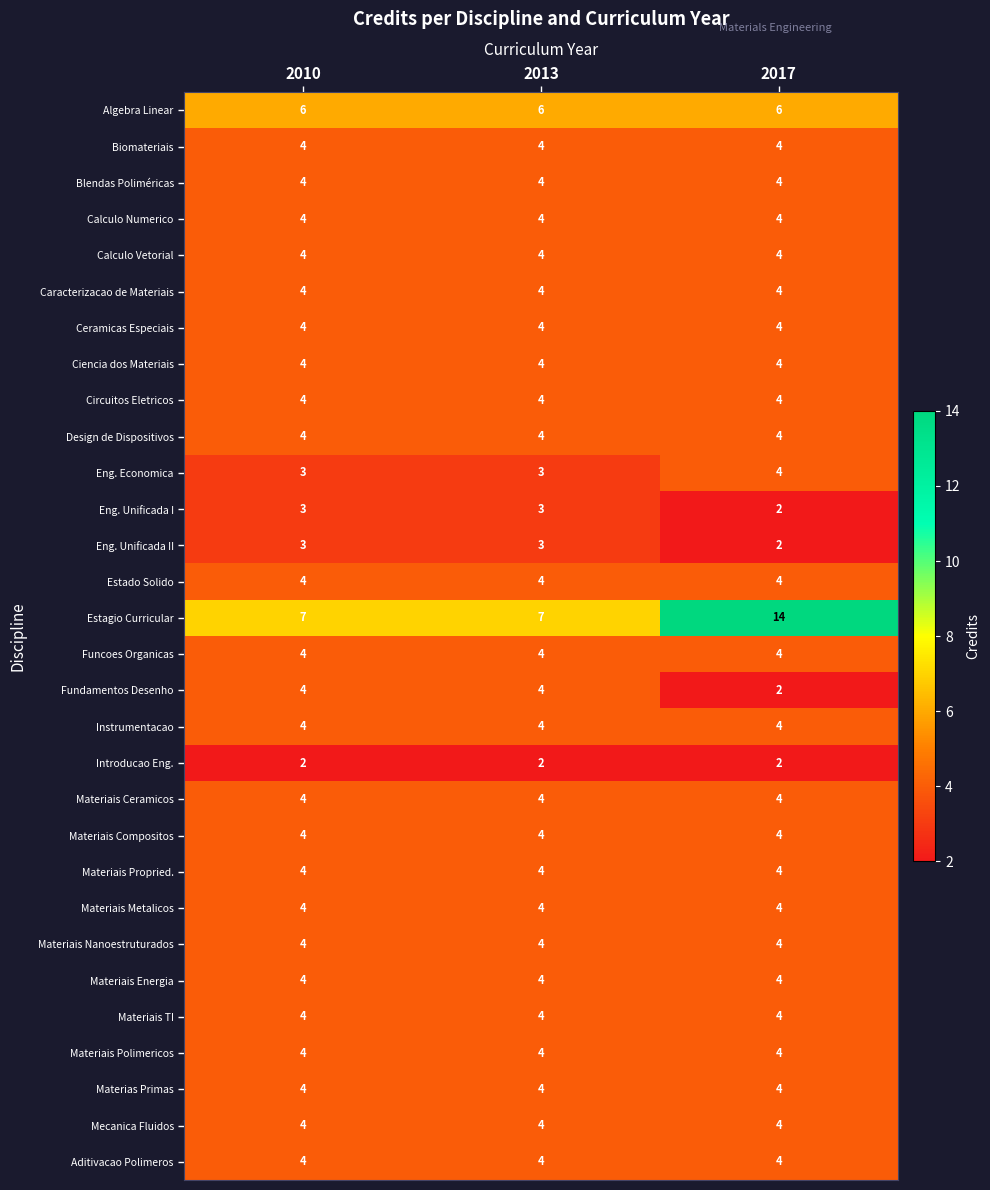

The value of Calculo Vetorial at 2017 is 7. True or false?

False